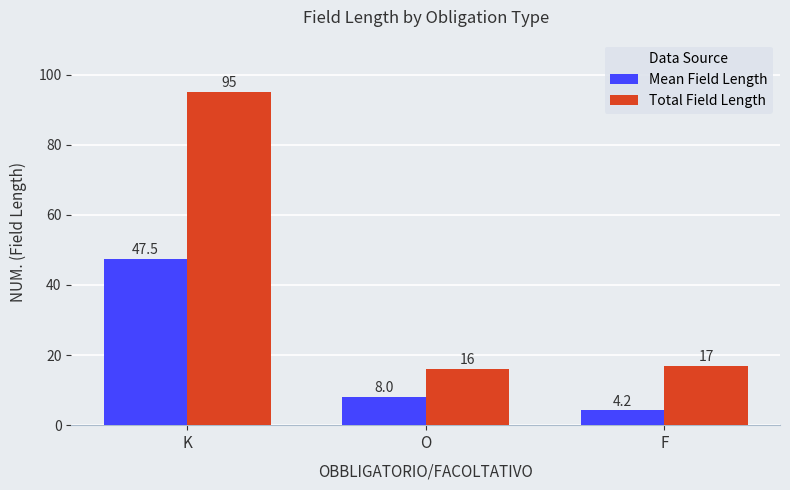

True or false: Total Field Length has a value of 95.0 at K.

True